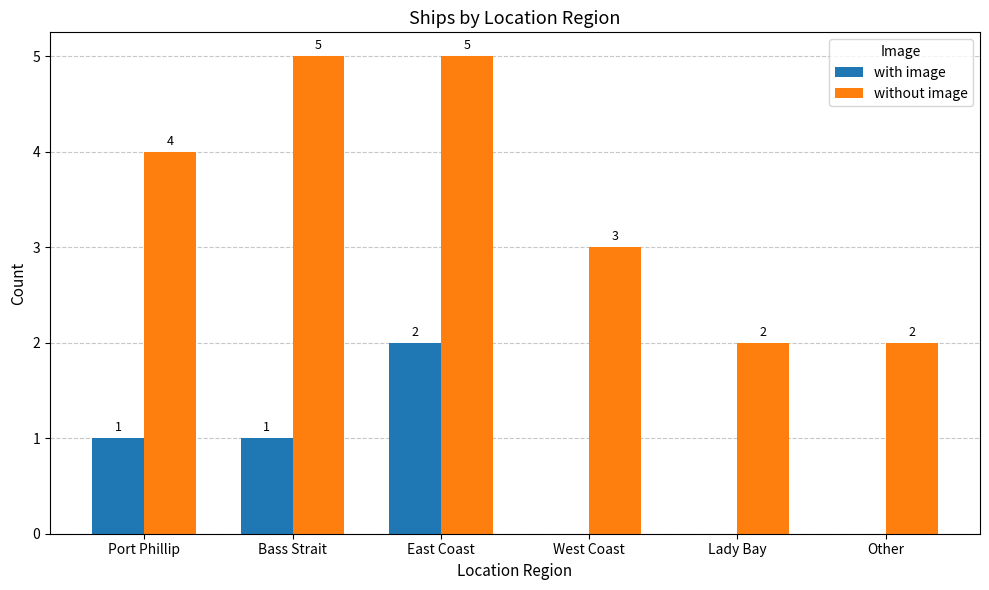

Is the value of without image at Other greater than the value of with image at Bass Strait?

Yes